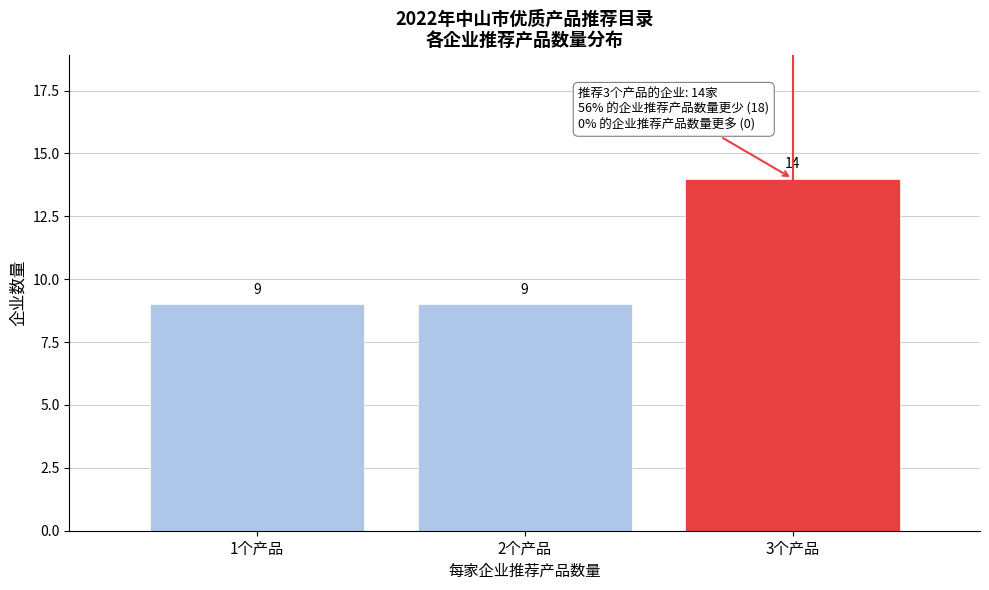

Reading right to left, what are all the values shown in this chart?

14	9	9